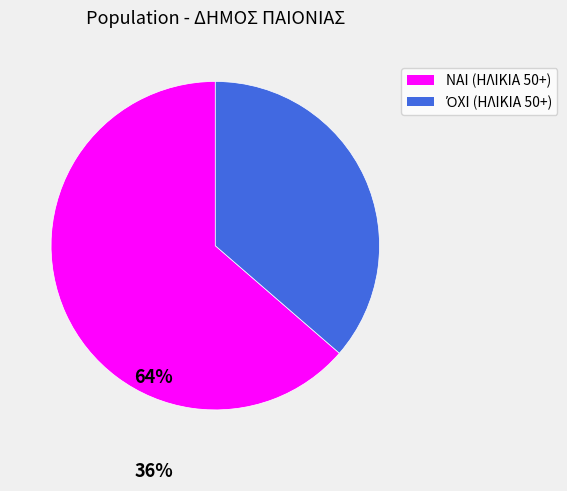

What is the largest slice in the pie chart?

ΝΑΙ